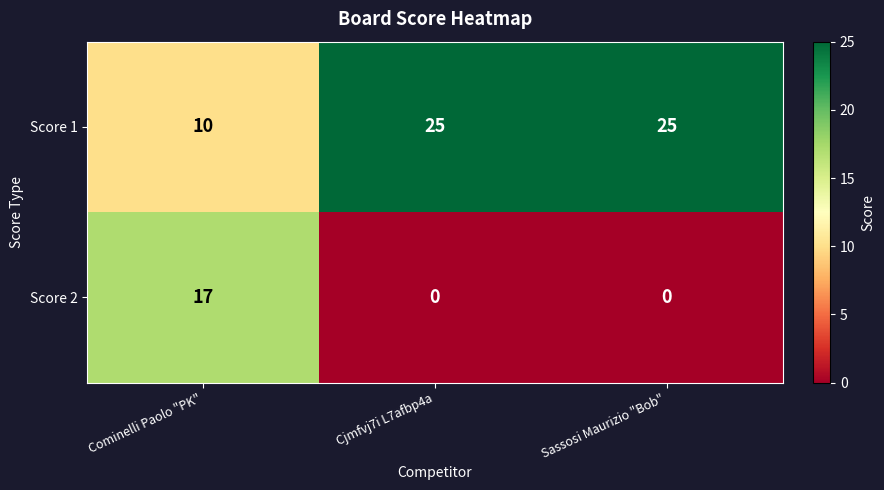

What is the total value across all series at Cominelli Paolo "PK"?

27